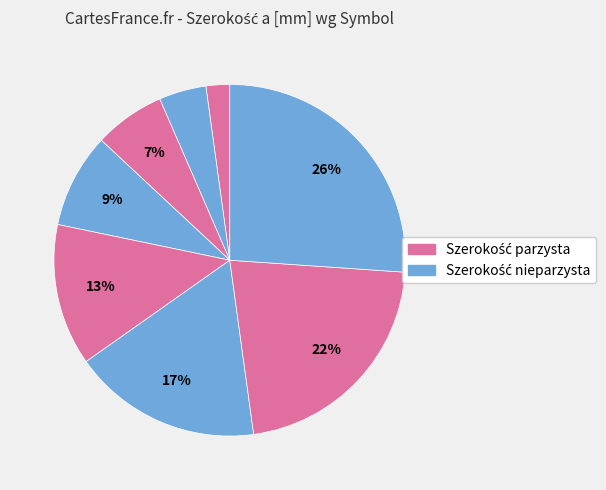

Which slice is the largest?

PZTKPJ600